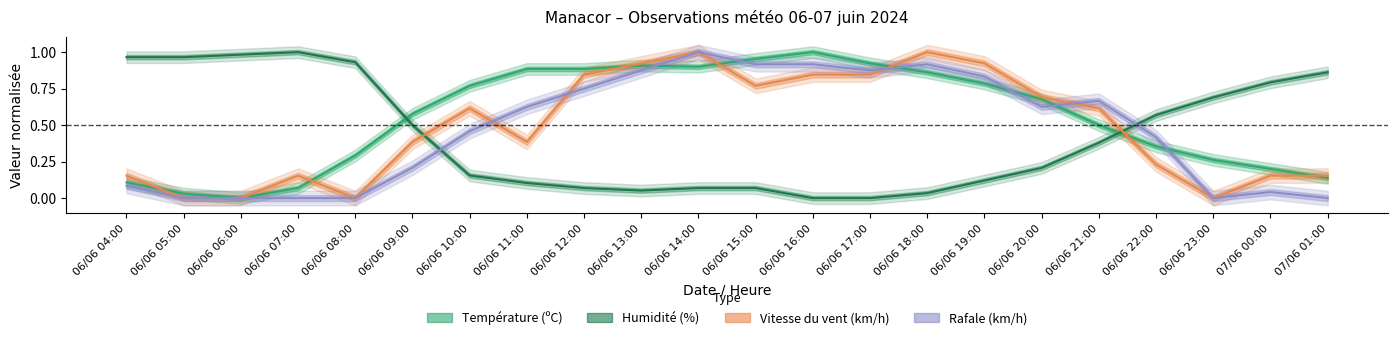

Is it true that Température (ºC) equals 0.6 at 06/06 17:00?

False